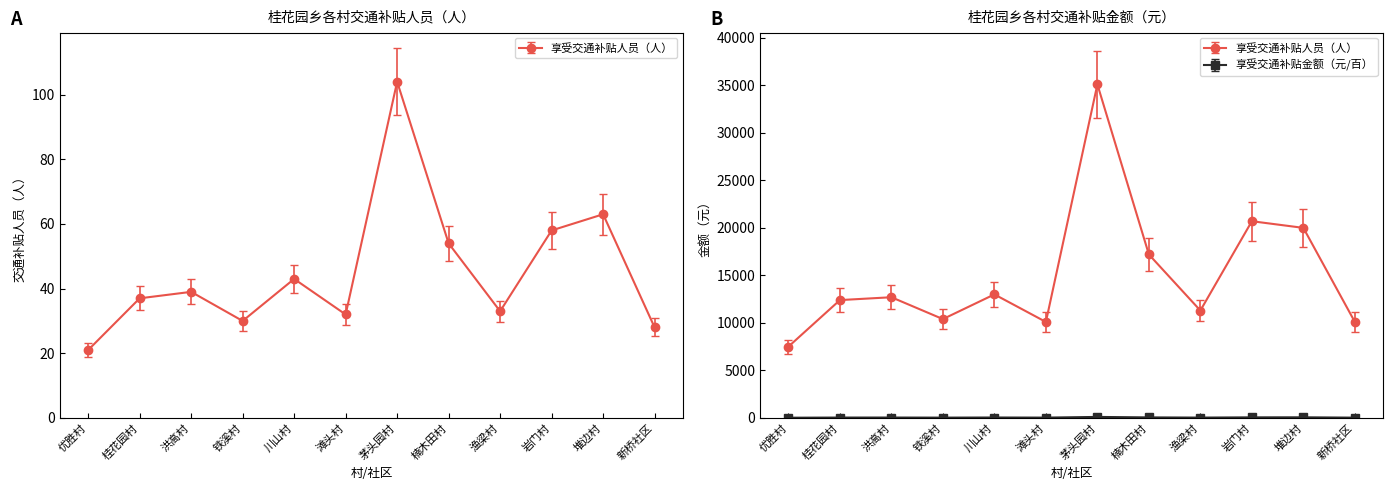

What is the difference between the maximum and minimum values in the 金额（元） series?

27600